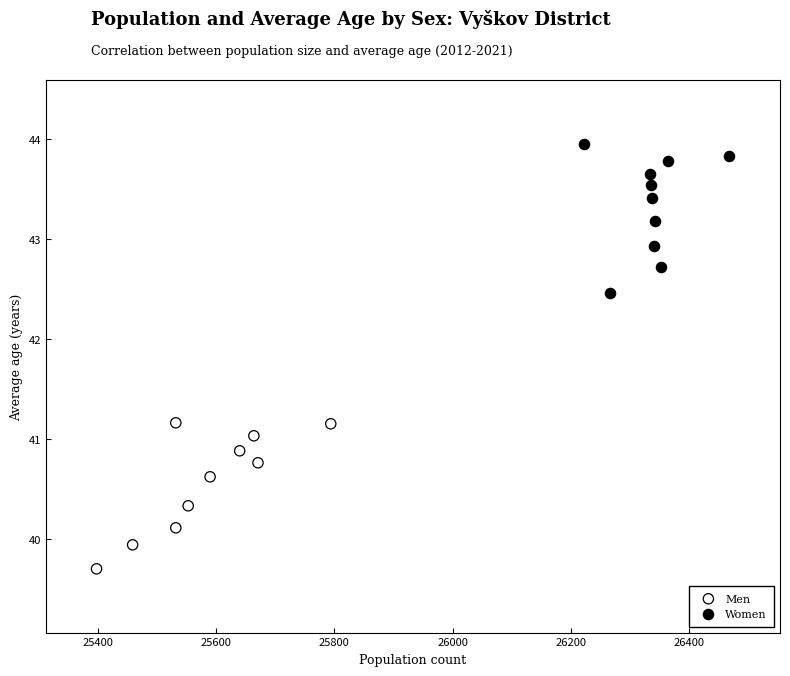

What are all the series names shown in the legend?

Men, Women